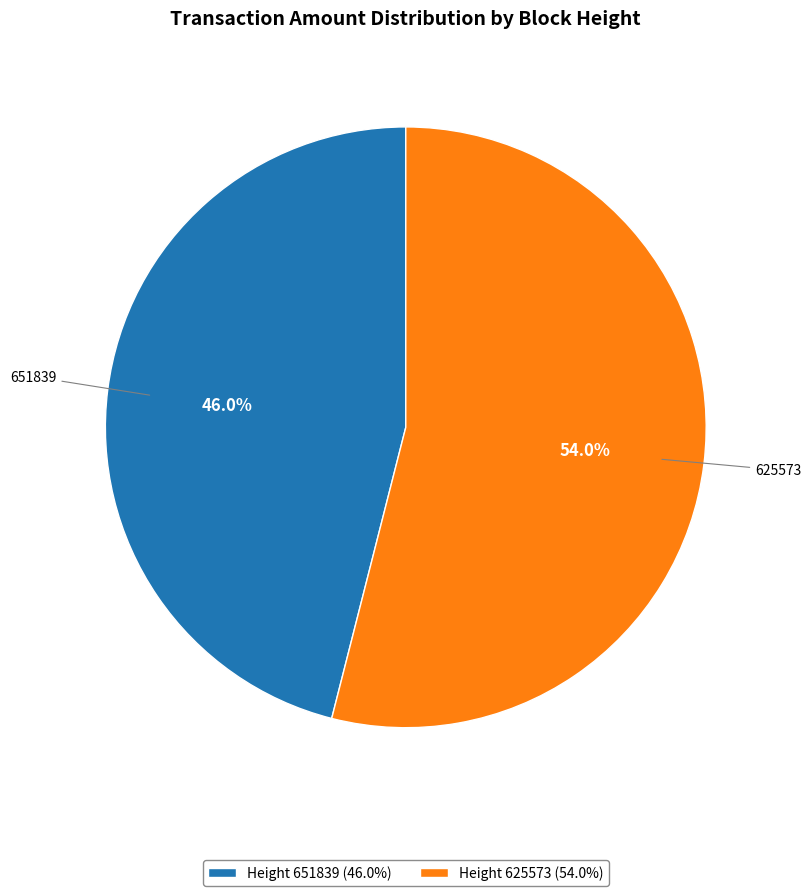

Is there any slice that represents more than half of the pie?

Yes